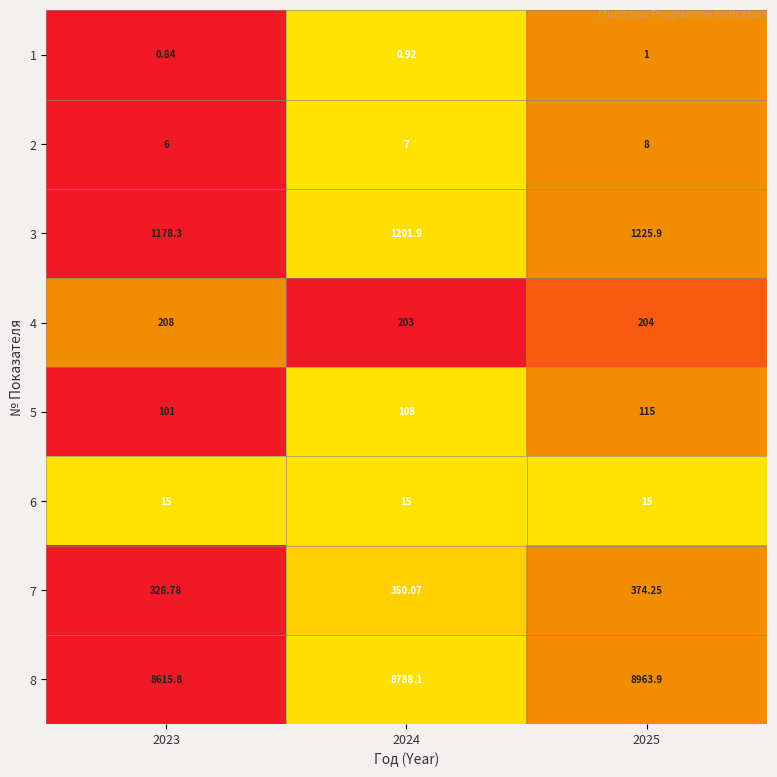

Is the value of 8 at 2025 greater than the value of 4 at 2025?

Yes